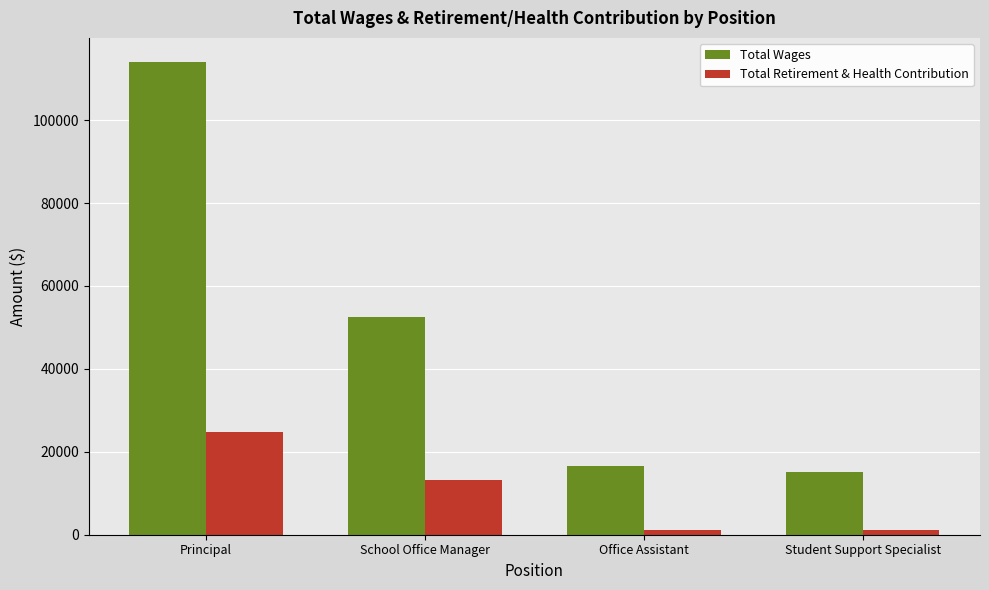

Is it true that Total Retirement & Health Contribution equals 5744 at School Office Manager?

False